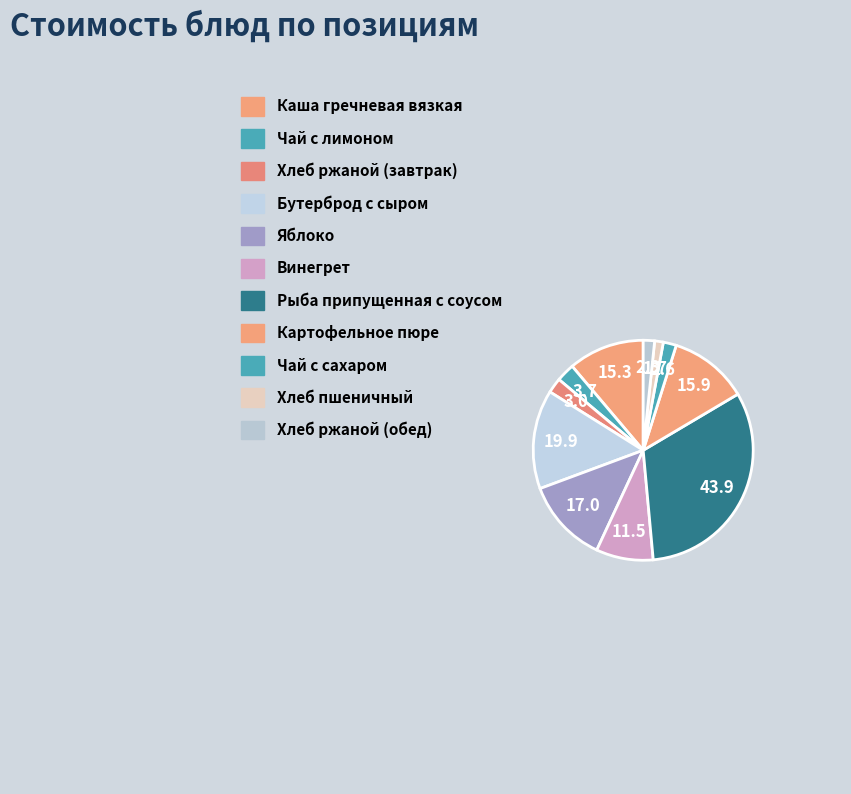

Rank the categories by value from highest to lowest.

Рыба припущенная с соусом, Бутерброд с сыром, Яблоко, Картофельное пюре, Каша гречневая вязкая, Винегрет, Чай с лимоном, Хлеб ржаной (завтрак), Чай с сахаром, Хлеб ржаной (обед), Хлеб пшеничный